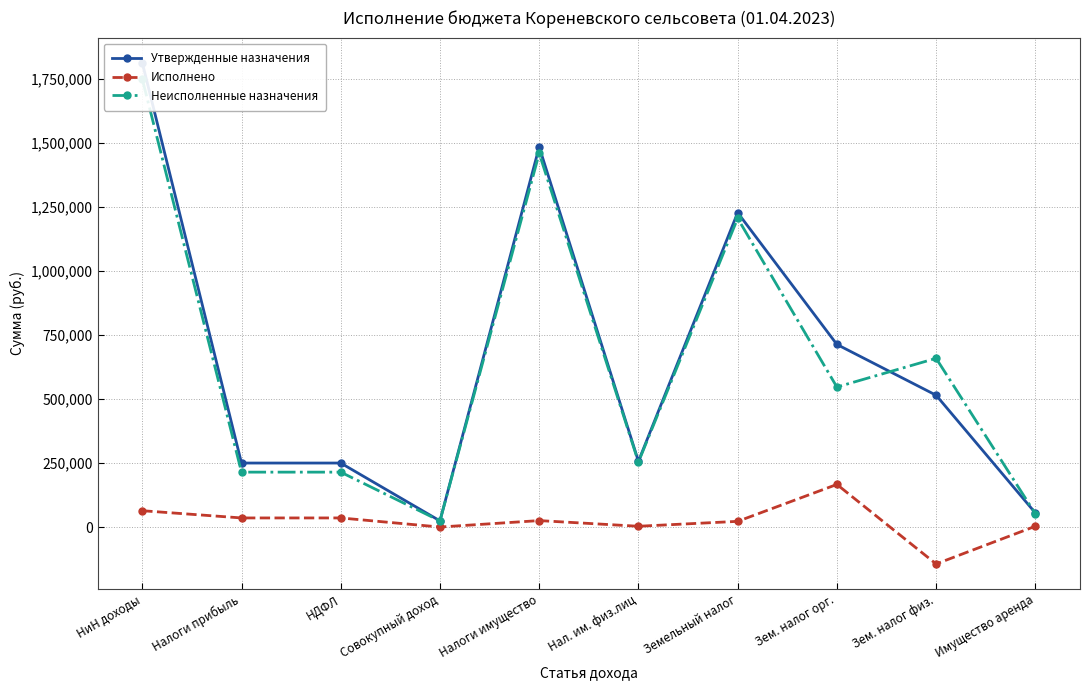

Reading left to right, extract all data points from this chart.

Утвержденные назначения: НиН доходы=1812647.0	Налоги прибыль=249806.0	НДФЛ=249806.0	Совокупный доход=24007.0	Налоги имущество=1483834.0	Нал. им. физ.лиц=256543.0	Земельный налог=1227291.0	Зем. налог орг.=712798.0	Зем. налог физ.=514493.0	Имущество аренда=55000.0
Исполнено: НиН доходы=63714.1	Налоги прибыль=35494.2	НДФЛ=35494.2	Совокупный доход=0.0	Налоги имущество=25154.9	Нал. им. физ.лиц=2987.8	Земельный налог=22167.1	Зем. налог орг.=166270.0	Зем. налог физ.=-144102.9	Имущество аренда=3065.0
Неисполненные назначения: НиН доходы=1748932.9	Налоги прибыль=214311.8	НДФЛ=214311.8	Совокупный доход=24007.0	Налоги имущество=1458679.1	Нал. им. физ.лиц=253555.2	Земельный налог=1205123.9	Зем. налог орг.=546528.0	Зем. налог физ.=658595.9	Имущество аренда=51935.0